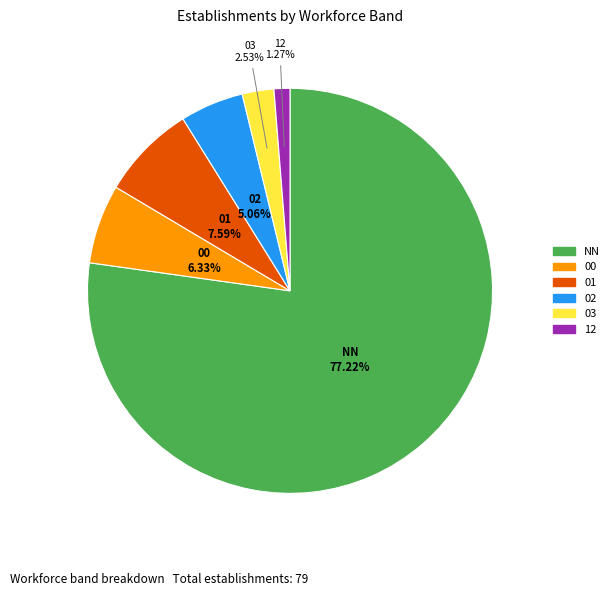

Approximately how many times larger is the value at NN compared to 00?

12.2